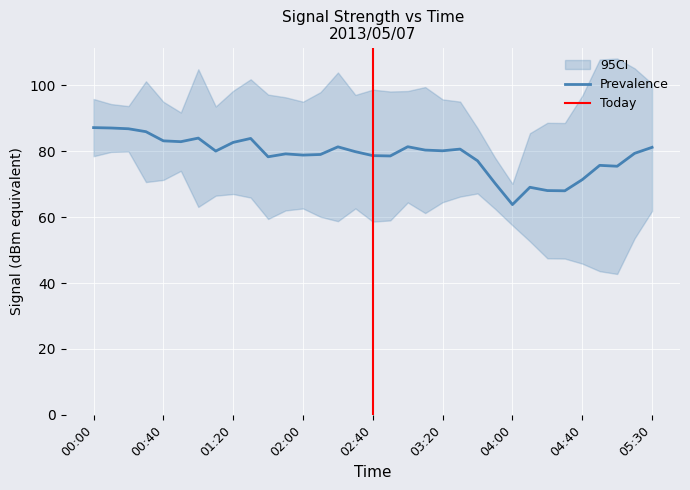

True or false: 5.215 has more than 2 points higher than both neighbors.

True